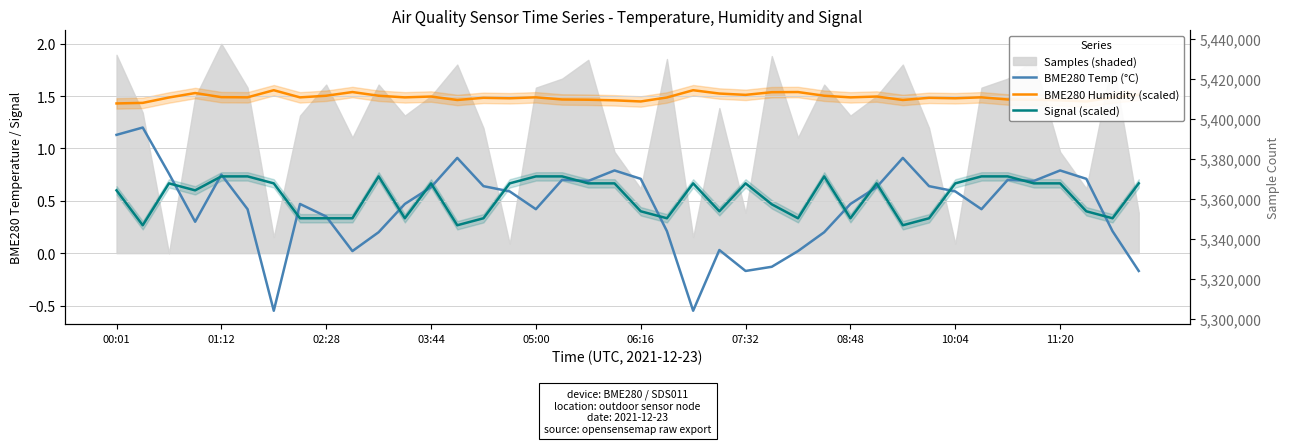

How many times do BME280 Temp (°C) and Signal (scaled) cross each other?

17